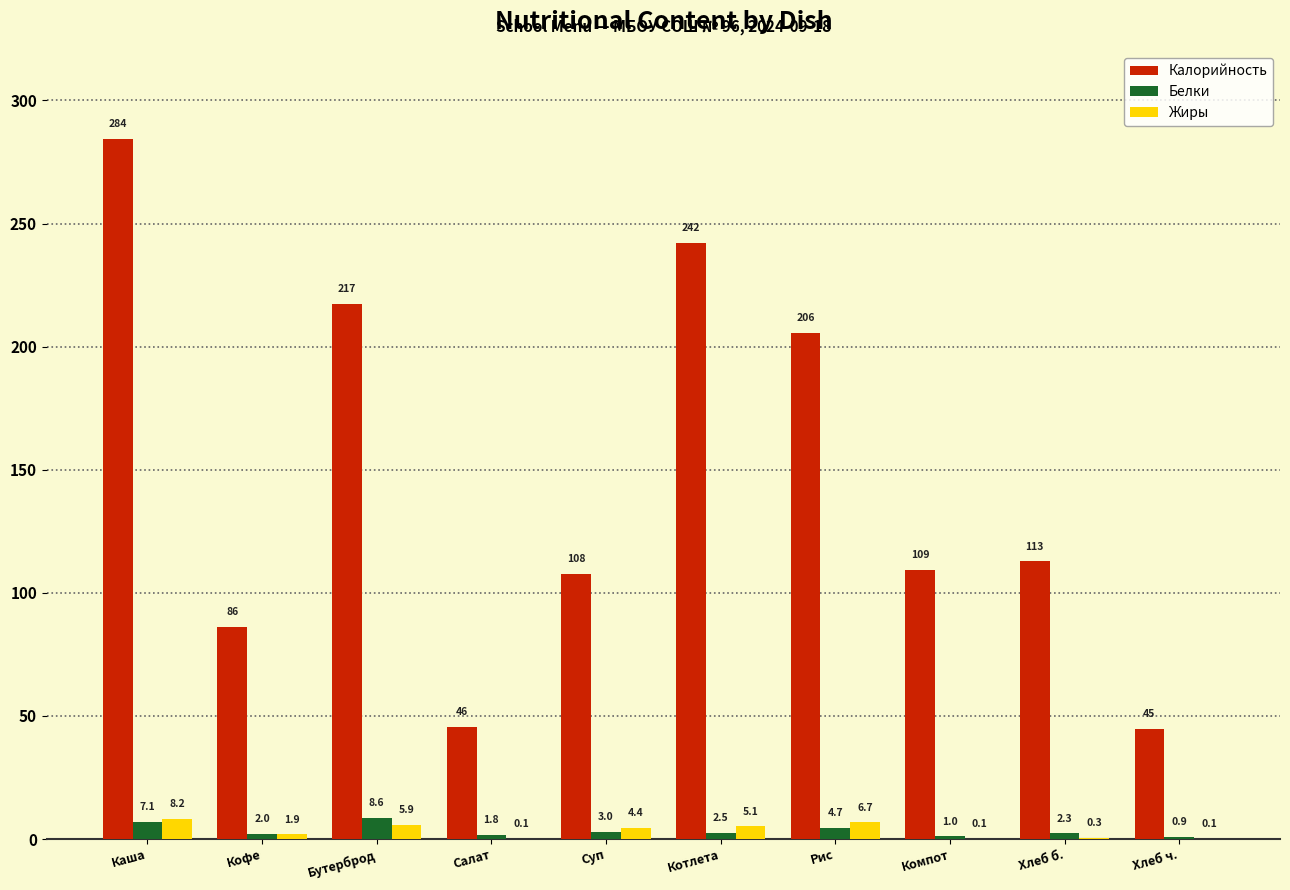

Count the number of data series in this chart.

3